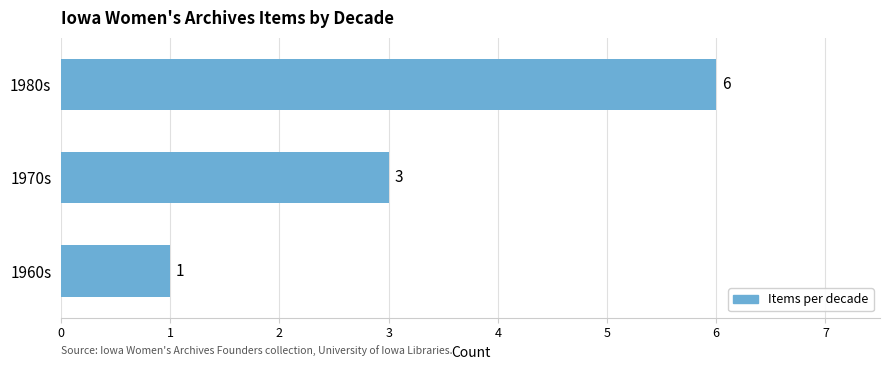

What is the change in value from 1970s to 1980s?

+3